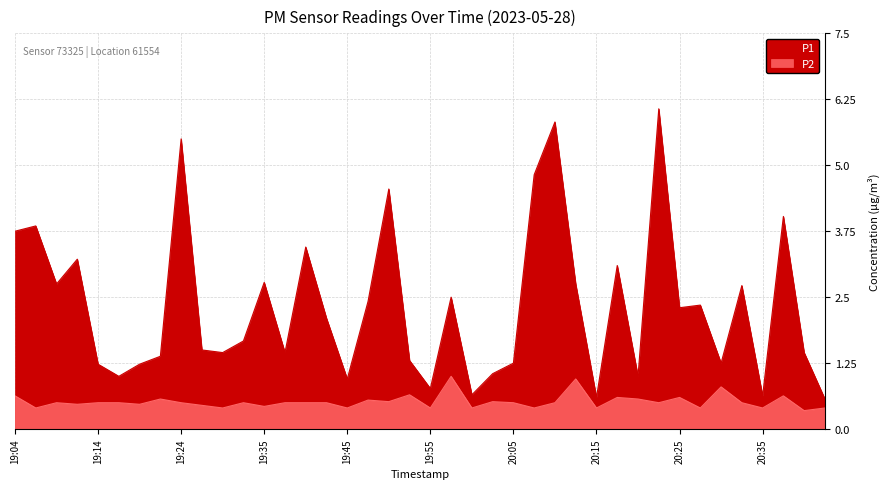

True or false: P1 and P2 cross at least once.

False